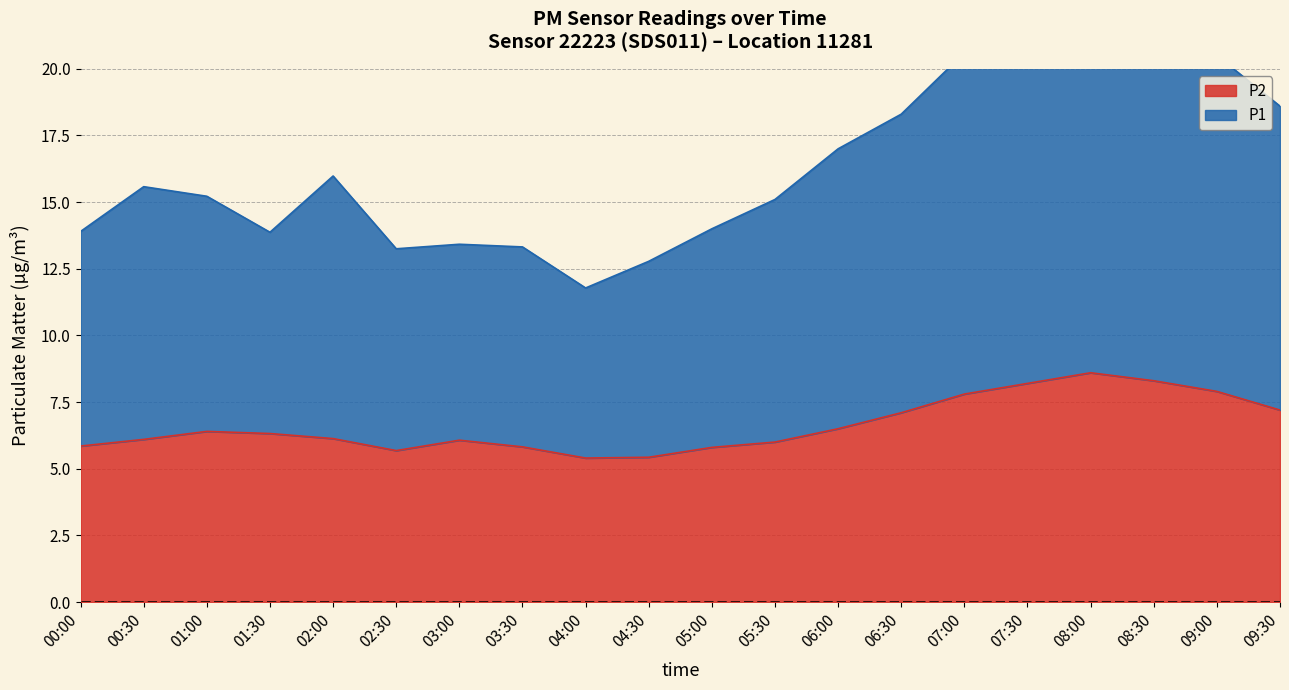

True or false: P2 has a value of 13.6 at 09:00.

False